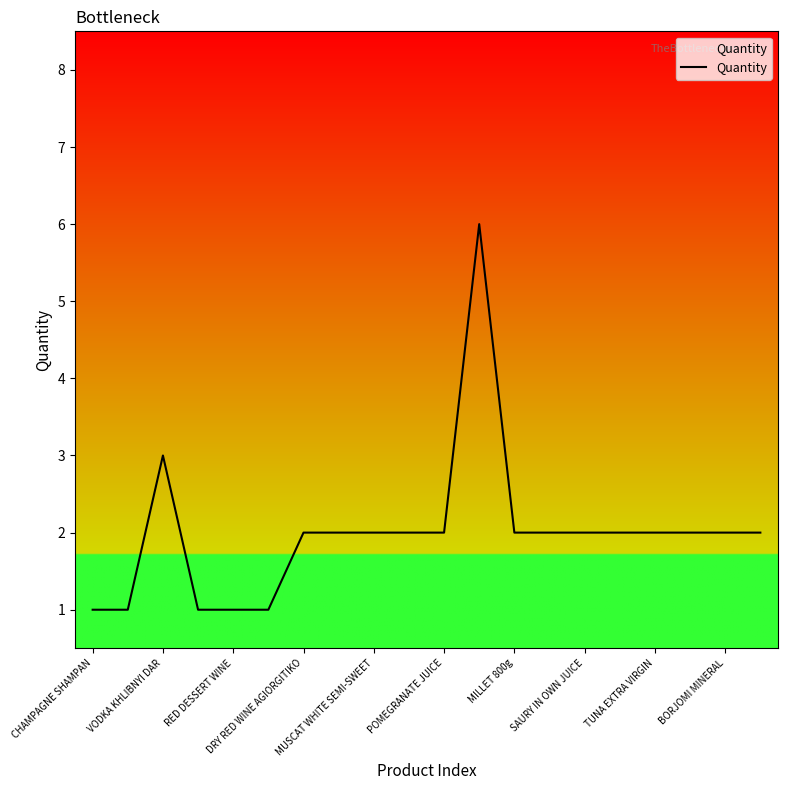

What is the greatest value displayed?

6